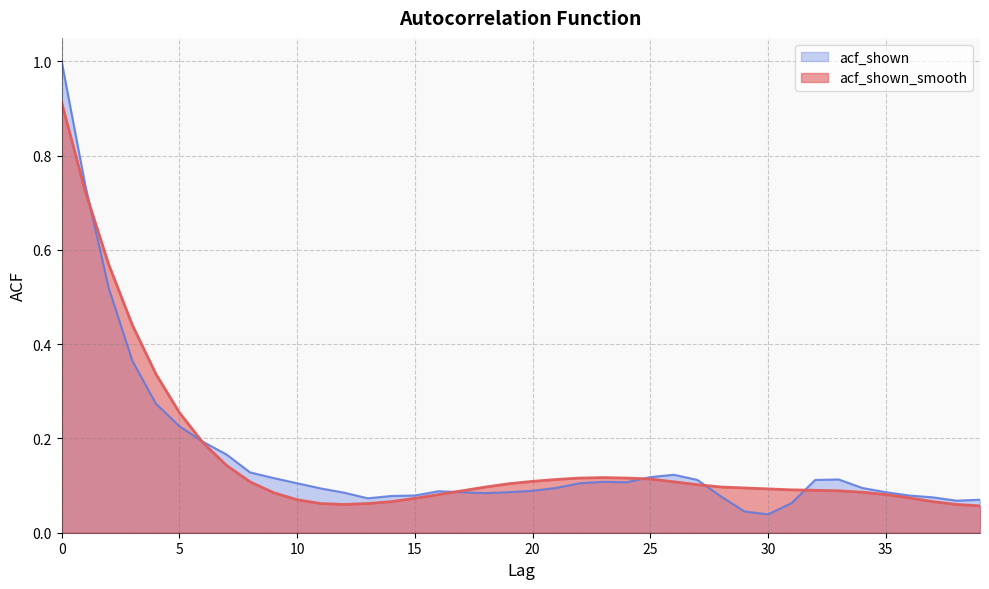

Does the chart display data point markers on the line(s)?

No